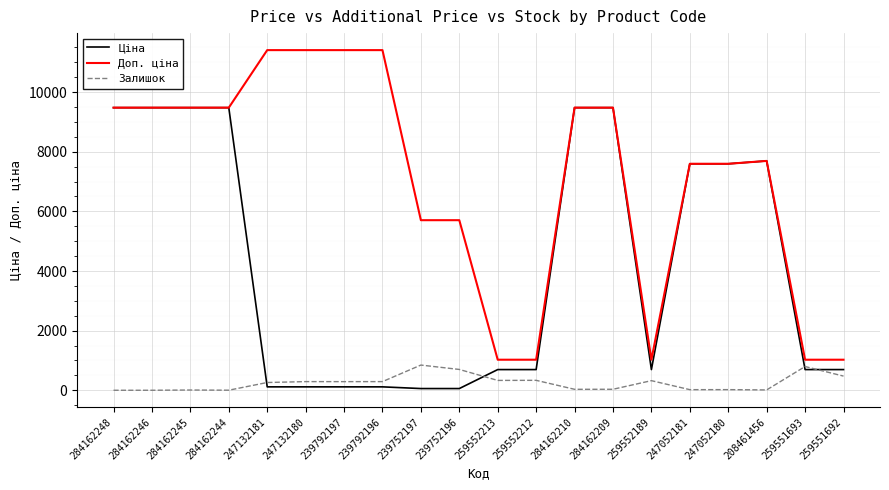

True or false: Залишок has more than 1 points higher than both neighbors.

True